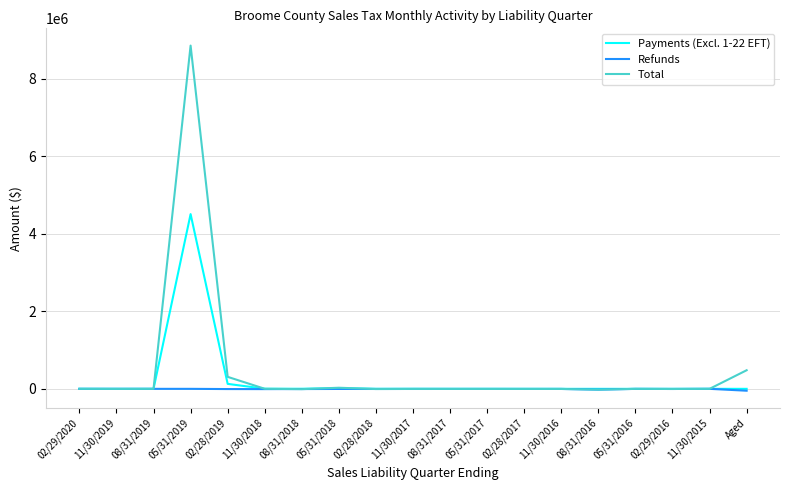

Is the value of Payments (Excl. 1-22 EFT) at 11/30/2019 greater than the value of Total at 05/31/2019?

No